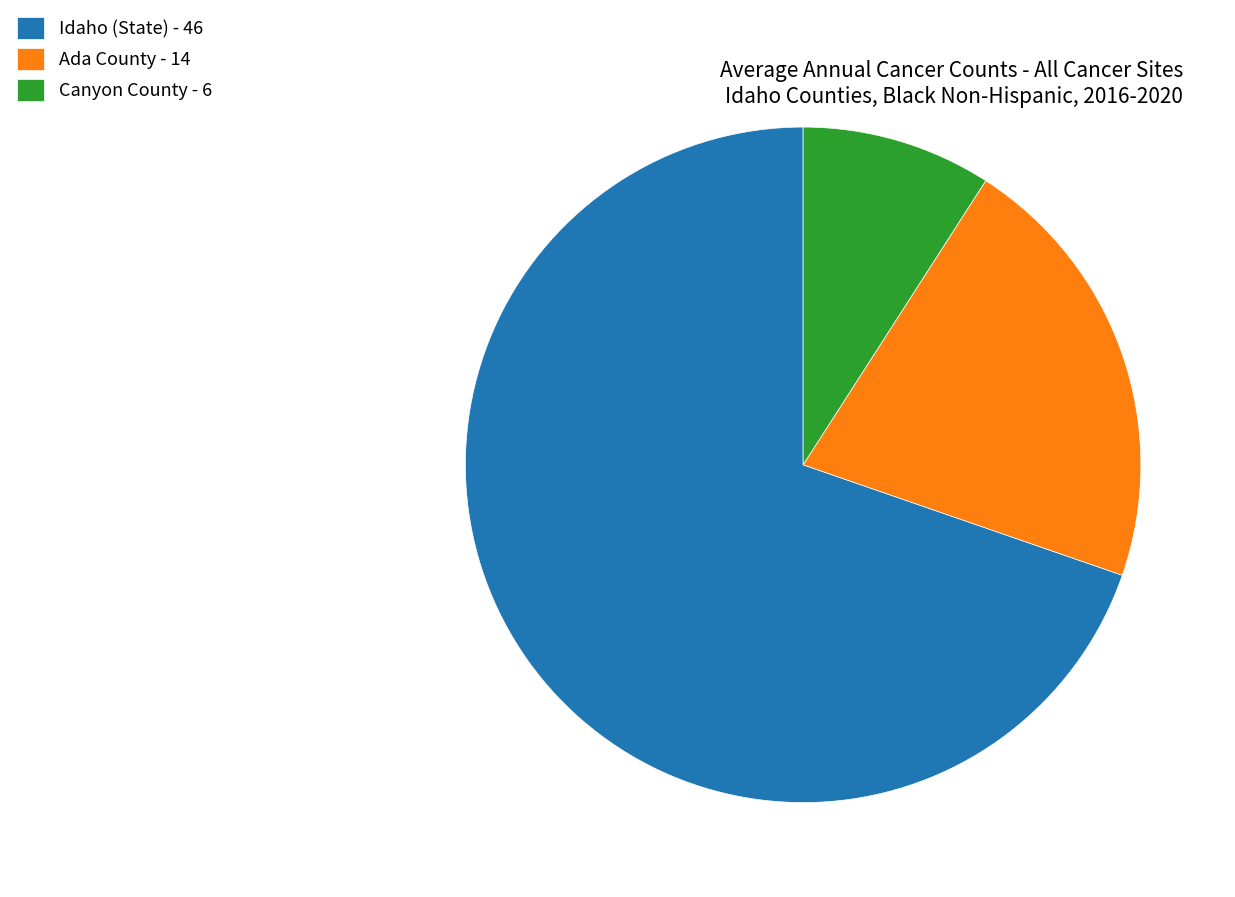

Is it true that Ada County - 14 is 21% of the pie?

True